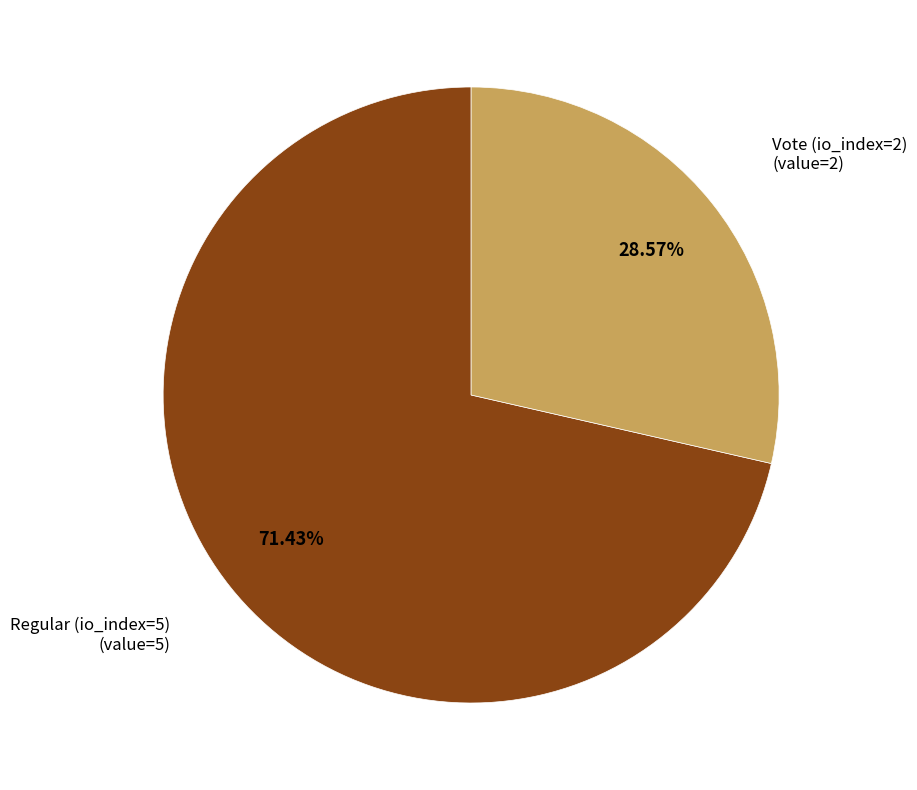

What percentage is the Regular (io_index=5) slice, to the nearest percent?

71%